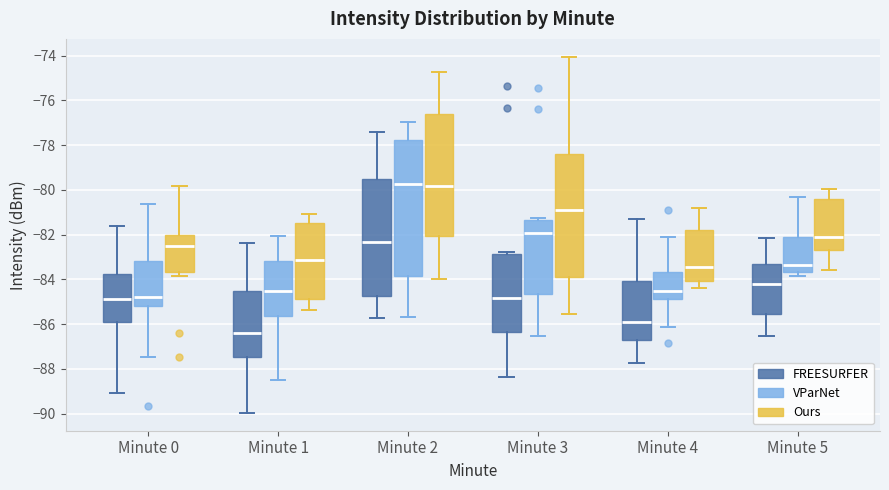

Reading left to right, transcribe this box plot: for each box, give where its median line is, the range the box spans, and where its two whiskers end, as read against the y-axis. The values are not printed on the chart, so give them approximately, as read against the axis.

Minute 0 (FREESURFER): median -84.8, box -86.0 to -83.8, whiskers -89.0 to -81.6
Minute 0 (VParNet): median -84.8, box -85.2 to -83.2, whiskers -87.4 to -80.6
Minute 0 (Ours): median -82.6, box -83.6 to -82.0, whiskers -83.8 to -79.8
Minute 1 (FREESURFER): median -86.4, box -87.4 to -84.6, whiskers -90.0 to -82.4
Minute 1 (VParNet): median -84.6, box -85.6 to -83.2, whiskers -88.6 to -82.0
Minute 1 (Ours): median -83.2, box -84.8 to -81.4, whiskers -85.4 to -81.0
Minute 2 (FREESURFER): median -82.4, box -84.8 to -79.6, whiskers -85.8 to -77.4
Minute 2 (VParNet): median -79.8, box -83.8 to -77.8, whiskers -85.6 to -77.0
Minute 2 (Ours): median -79.8, box -82.0 to -76.6, whiskers -84.0 to -74.8
Minute 3 (FREESURFER): median -84.8, box -86.4 to -82.8, whiskers -88.4 to -82.8 (just above the box's upper edge)
Minute 3 (VParNet): median -82.0, box -84.6 to -81.4, whiskers -86.6 to -81.2
Minute 3 (Ours): median -81.0, box -83.8 to -78.4, whiskers -85.6 to -74.0
Minute 4 (FREESURFER): median -86.0, box -86.8 to -84.0, whiskers -87.8 to -81.4
Minute 4 (VParNet): median -84.6, box -84.8 to -83.6, whiskers -86.2 to -82.2
Minute 4 (Ours): median -83.4, box -84.0 to -81.8, whiskers -84.4 to -80.8
Minute 5 (FREESURFER): median -84.2, box -85.6 to -83.4, whiskers -86.6 to -82.2
Minute 5 (VParNet): median -83.4, box -83.6 to -82.2, whiskers -83.8 to -80.4
Minute 5 (Ours): median -82.2, box -82.8 to -80.4, whiskers -83.6 to -80.0